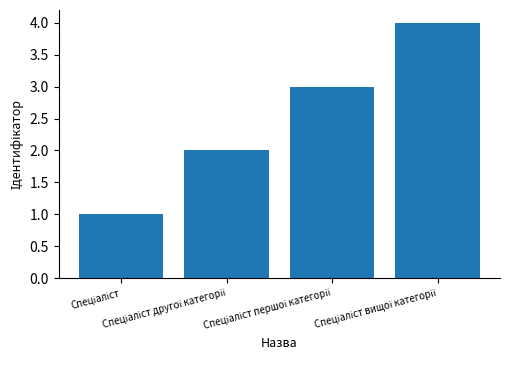

What is the sum of all values?

10